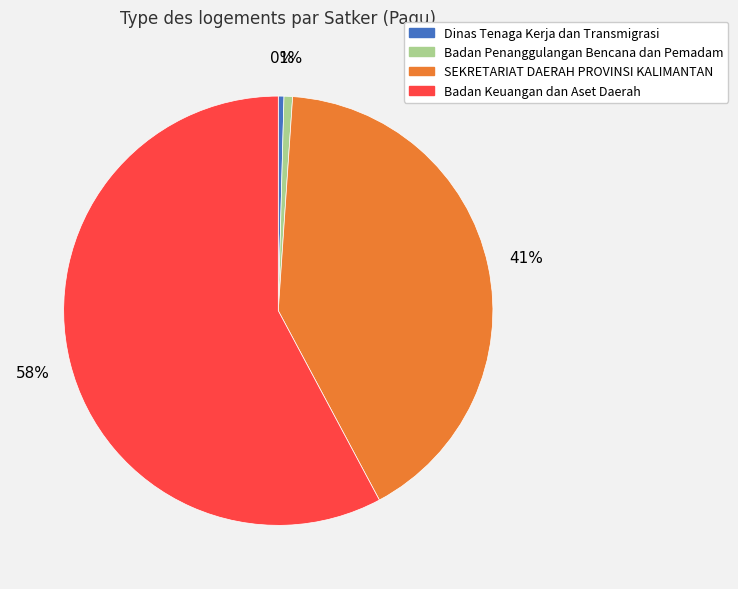

To the nearest percent, what is the average slice percentage?

25%